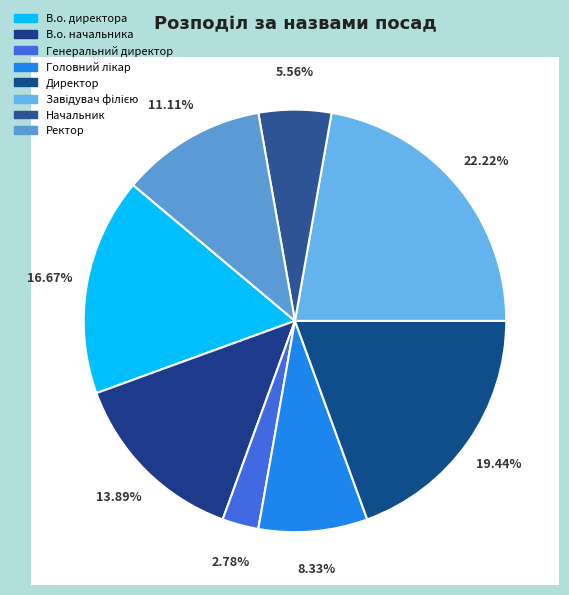

Rank the categories by value from highest to lowest.

Завідувач філією, Директор, В.о. директора, В.о. начальника, Ректор, Головний лікар, Начальник, Генеральний директор